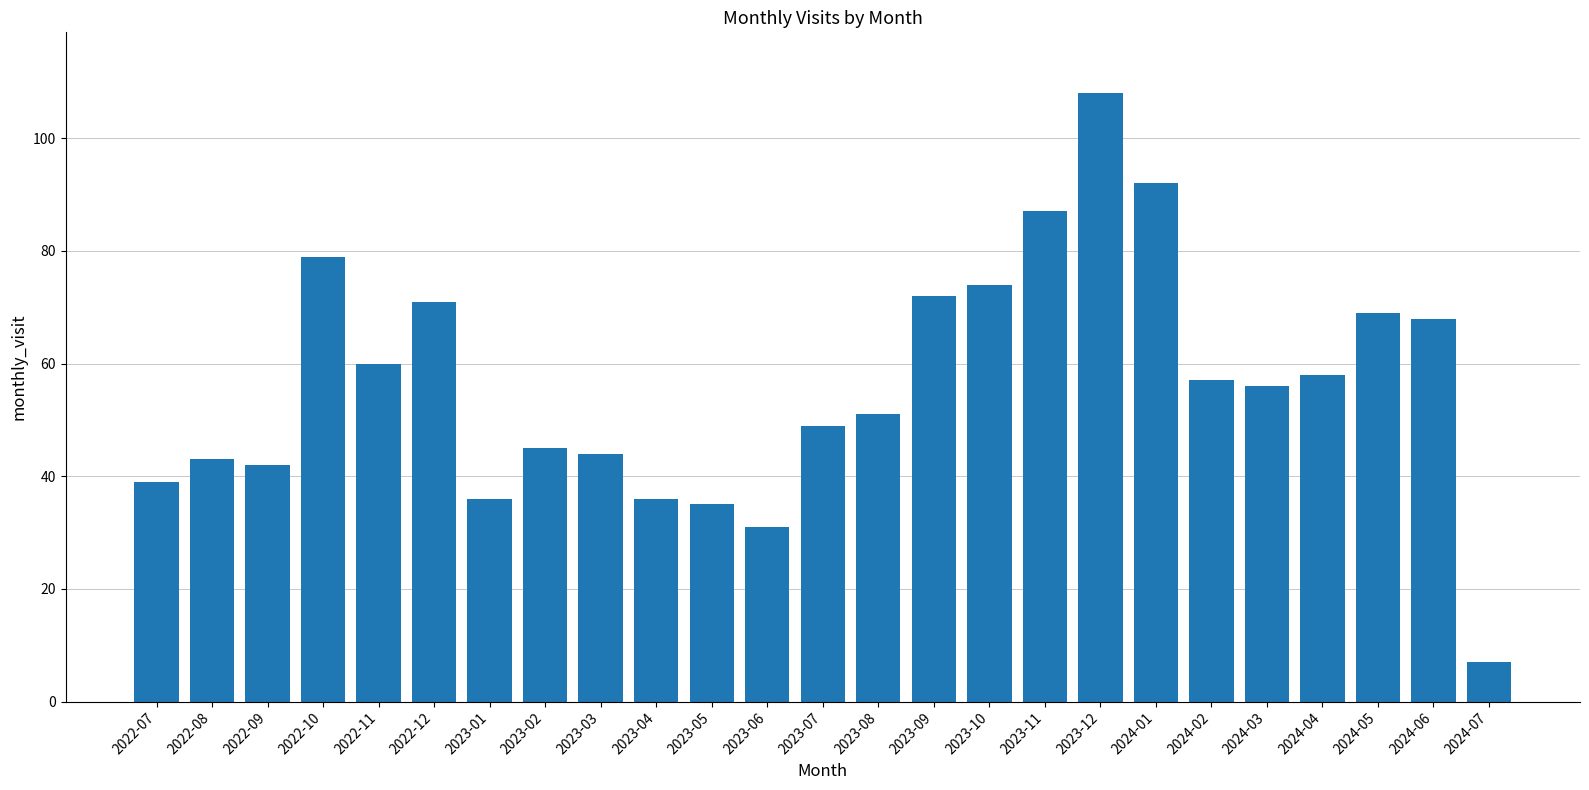

Reading right to left, list all the values displayed in this chart.

2024-07=7	2024-06=68	2024-05=69	2024-04=58	2024-03=56	2024-02=57	2024-01=92	2023-12=108	2023-11=87	2023-10=74	2023-09=72	2023-08=51	2023-07=49	2023-06=31	2023-05=35	2023-04=36	2023-03=44	2023-02=45	2023-01=36	2022-12=71	2022-11=60	2022-10=79	2022-09=42	2022-08=43	2022-07=39